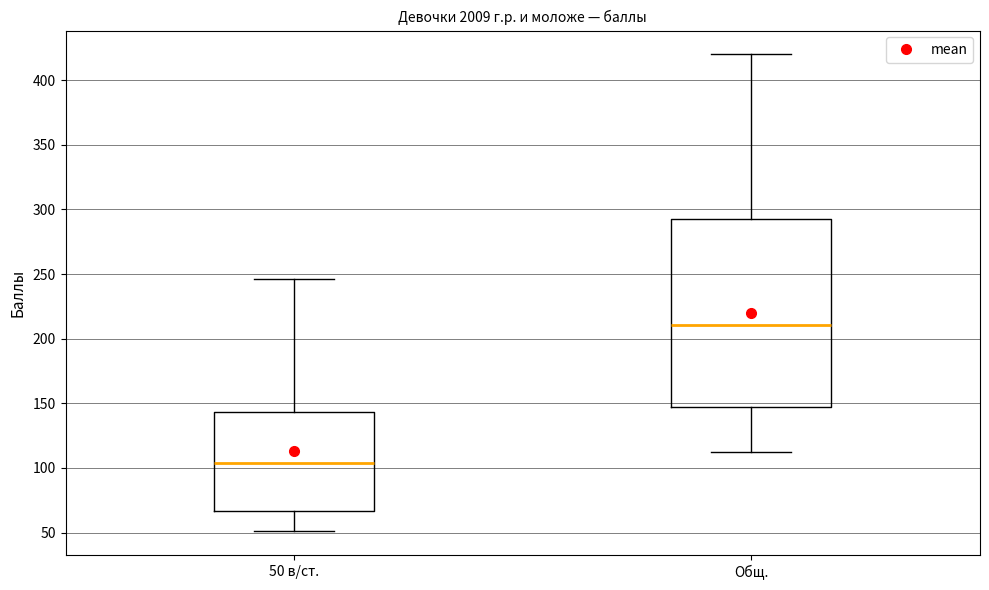

Comparing the boxes themselves (not the whiskers), which one is the tallest?

Общ.